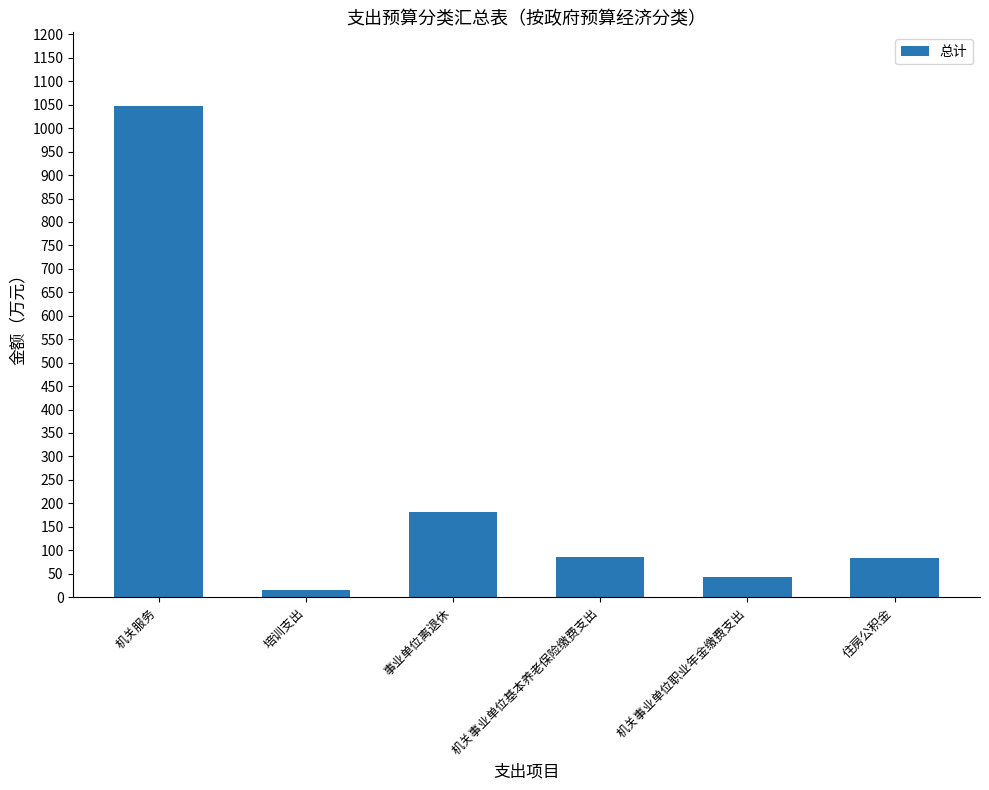

What is the maximum value shown in the chart?

1047.3